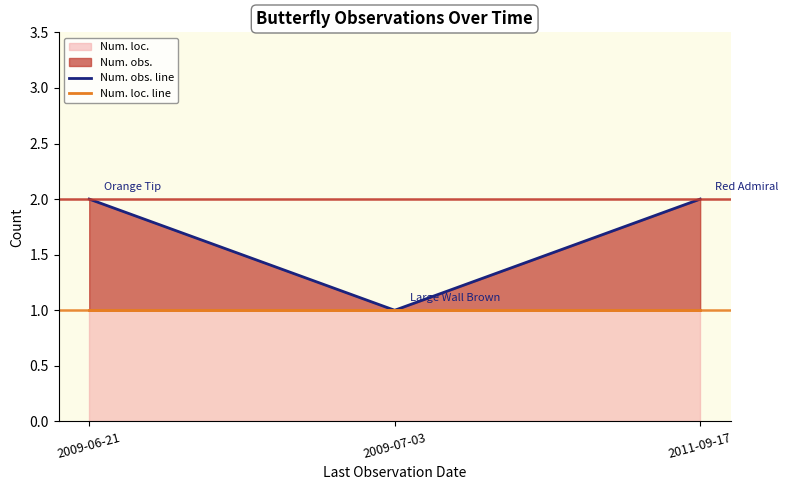

Which series has the largest total across all categories?

Num. obs. line